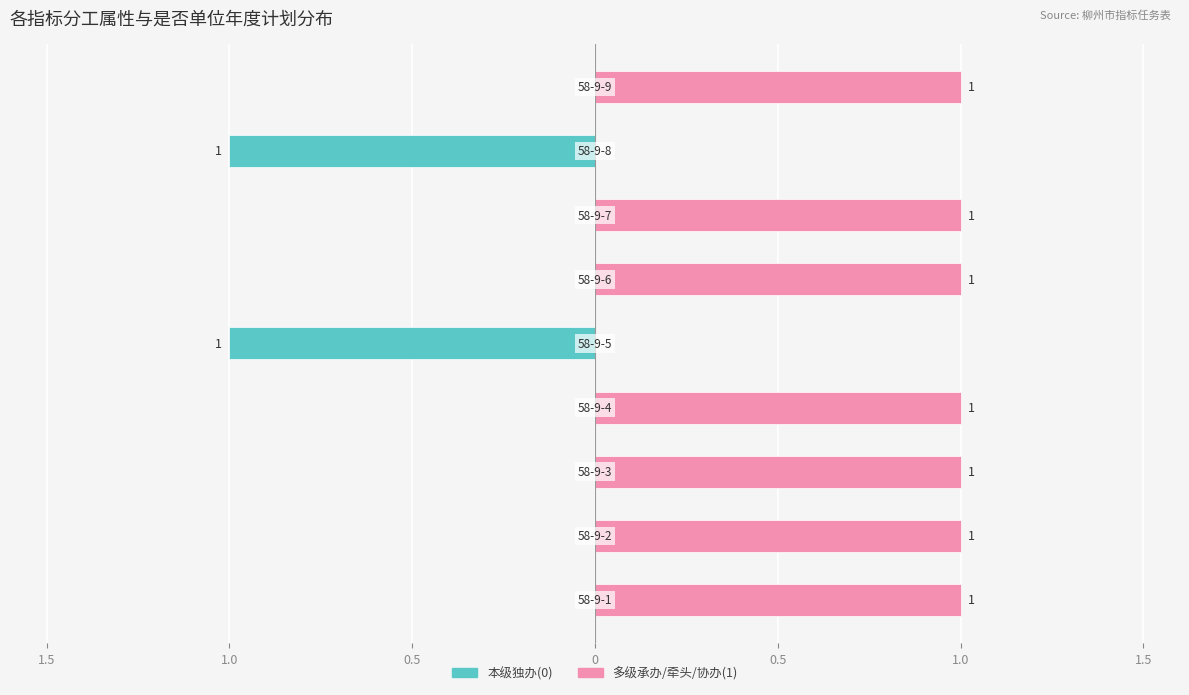

Which series has the largest total across all categories?

多级承办/牵头/协办(1)